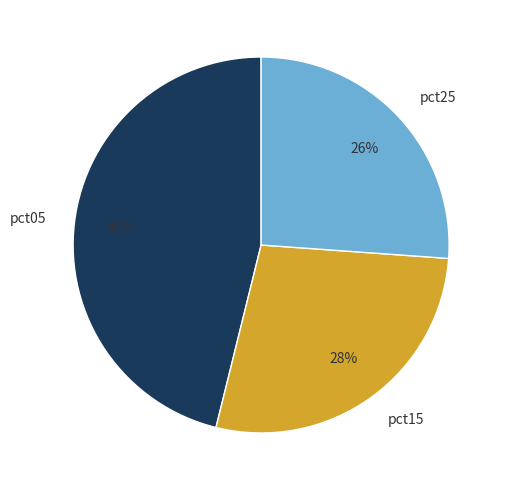

Rank the categories by value from highest to lowest.

pct05, pct15, pct25